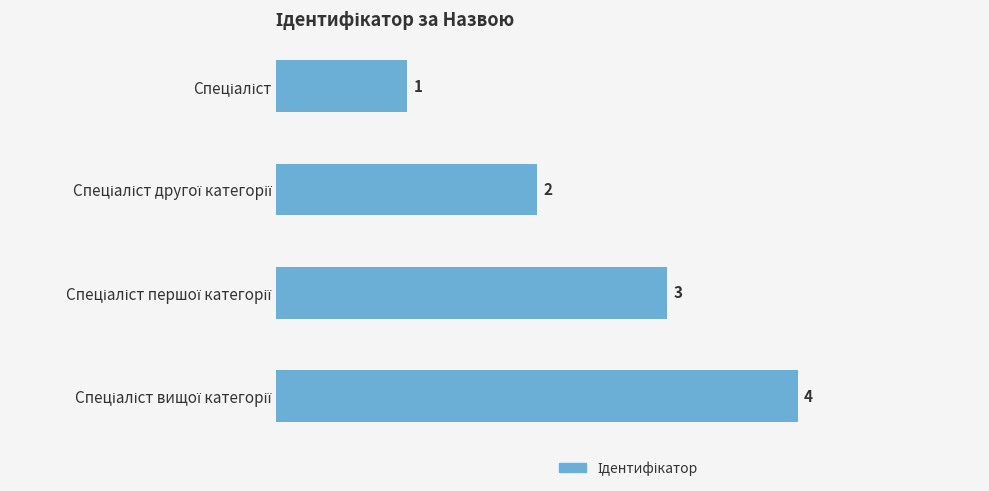

What is the sum of all values?

10